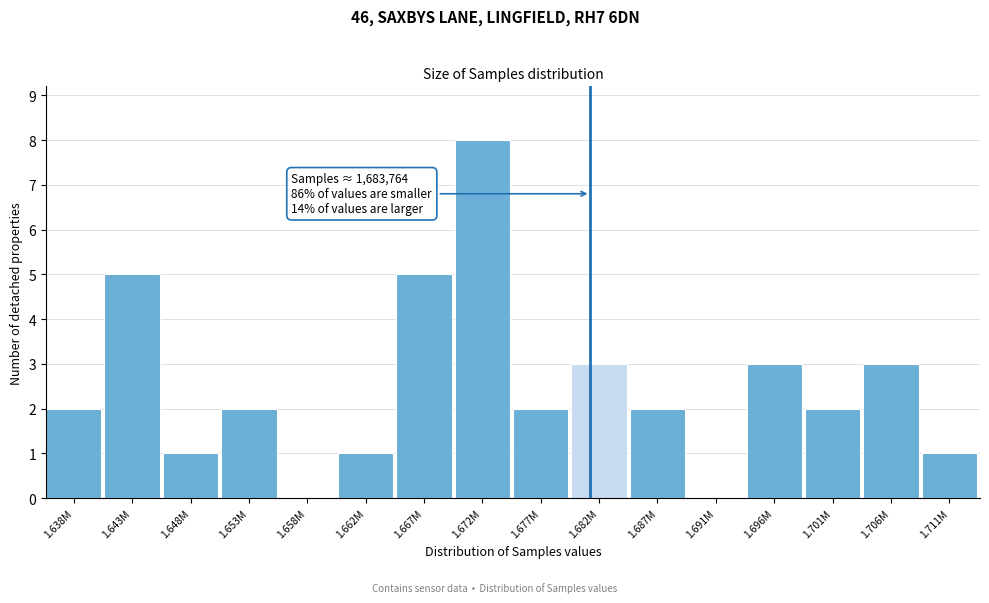

Reading left to right, list all the values displayed in this chart.

1.638M=2	1.643M=5	1.648M=1	1.653M=2	1.658M=0	1.662M=1	1.667M=5	1.672M=8	1.677M=2	1.682M=3	1.687M=2	1.691M=0	1.696M=3	1.701M=2	1.706M=3	1.711M=1